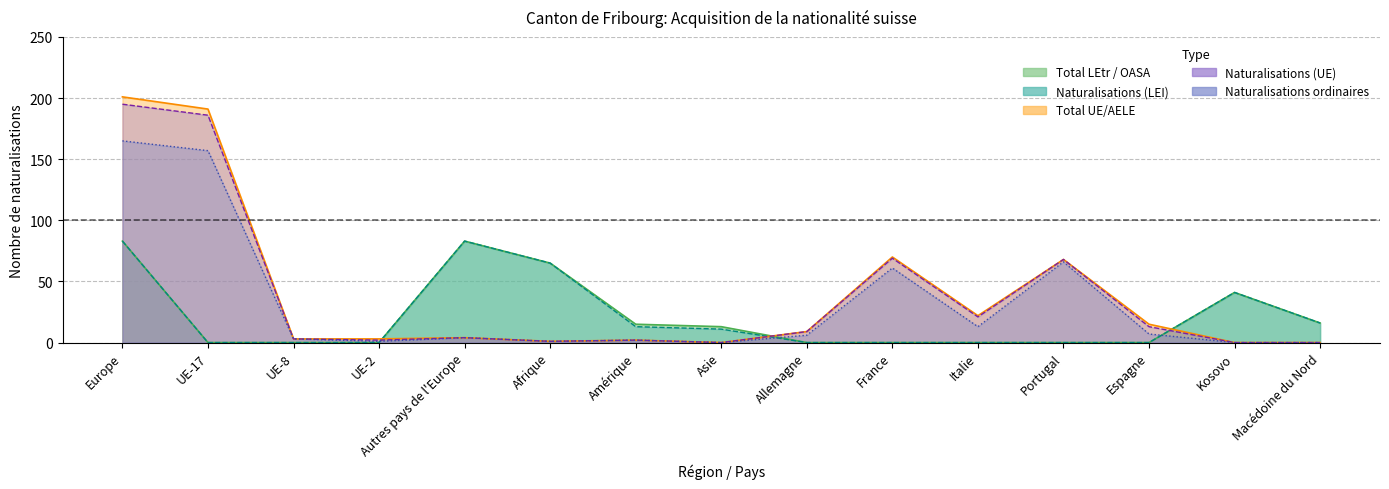

How many values in the Total UE/AELE series exceed 4?

7